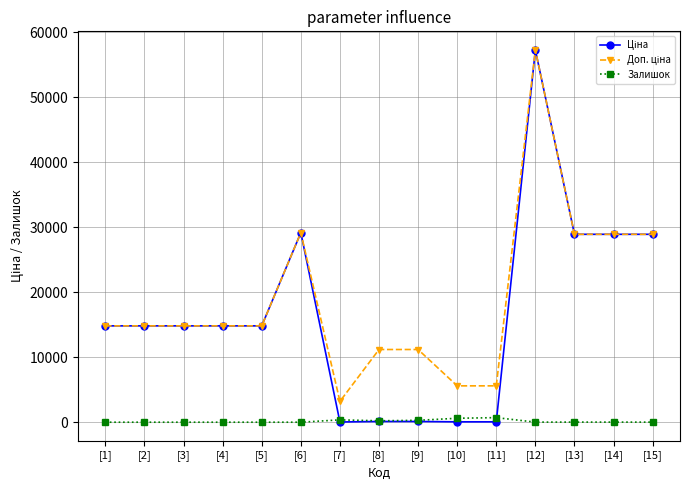

True or false: Залишок has more than 0 interior local peaks.

True